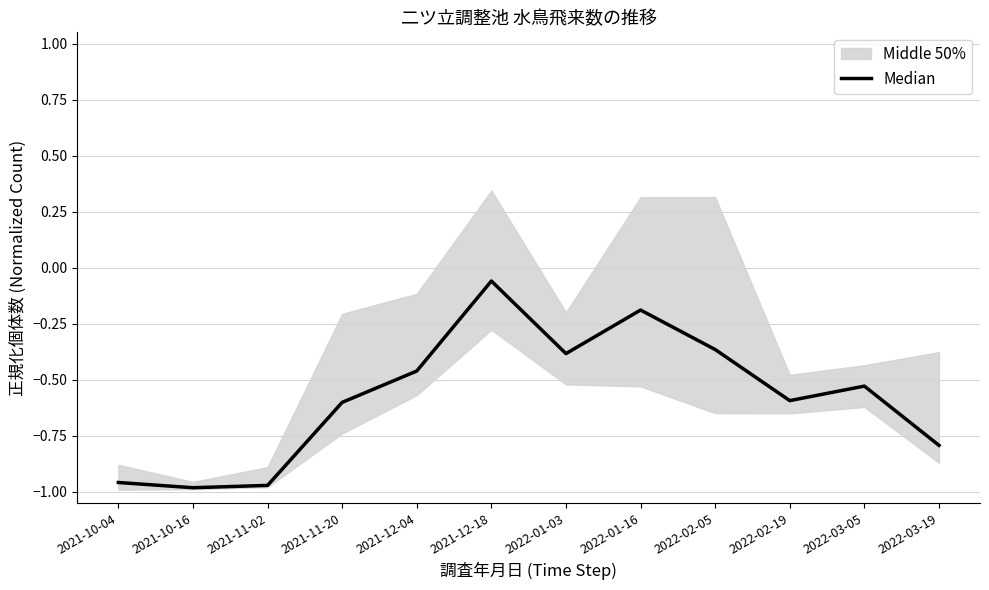

At which category does the data reach its first local peak?

2021-12-18